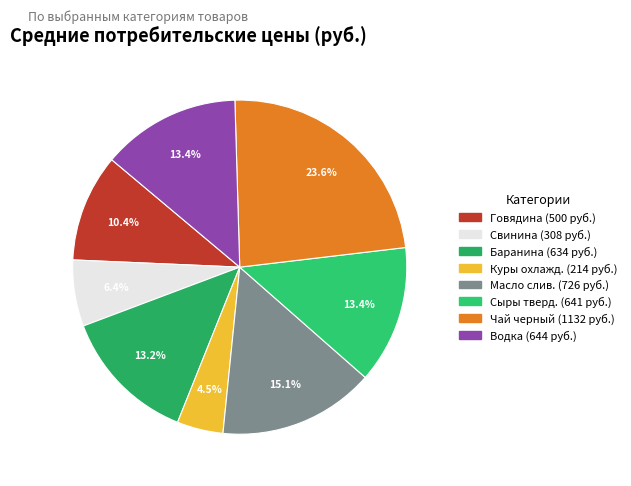

Which category has the smallest portion of the pie?

Куры охлажденные